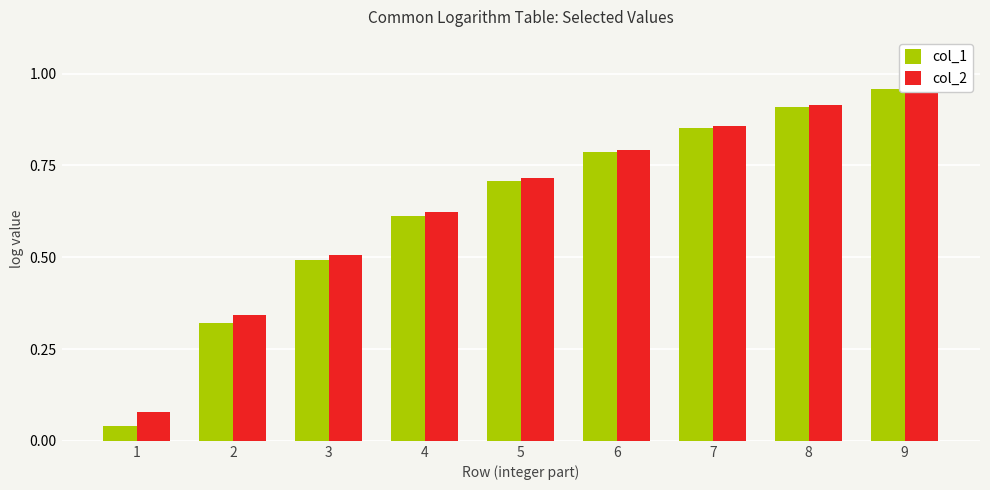

What is the lowest value of the col_2 series?

0.1